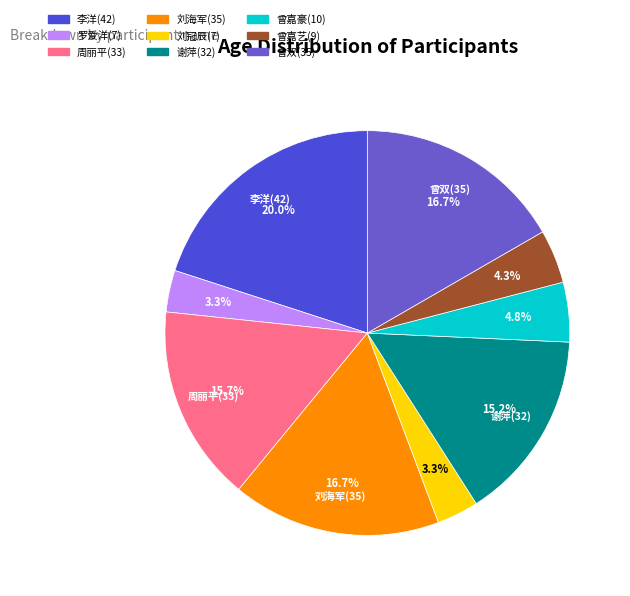

What is the change in value from 曾嘉豪(10) to 曾嘉艺(9)?

-1